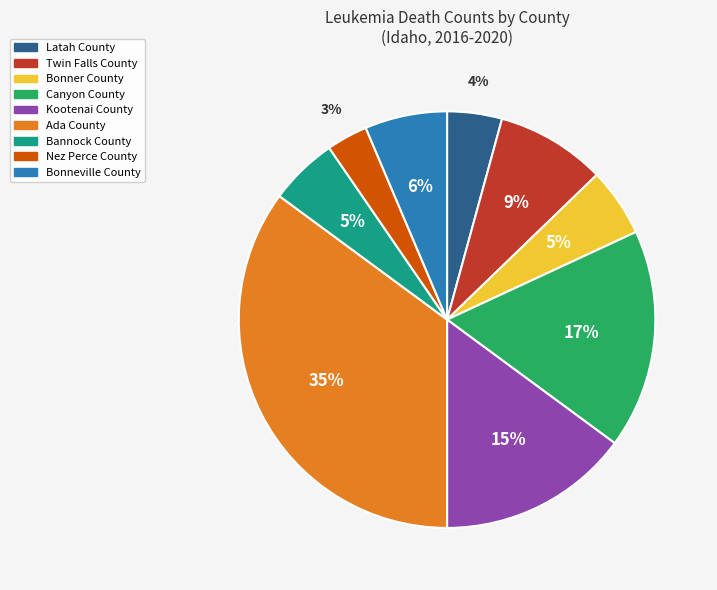

Combined, do Twin Falls County and Canyon County account for over 50%?

No